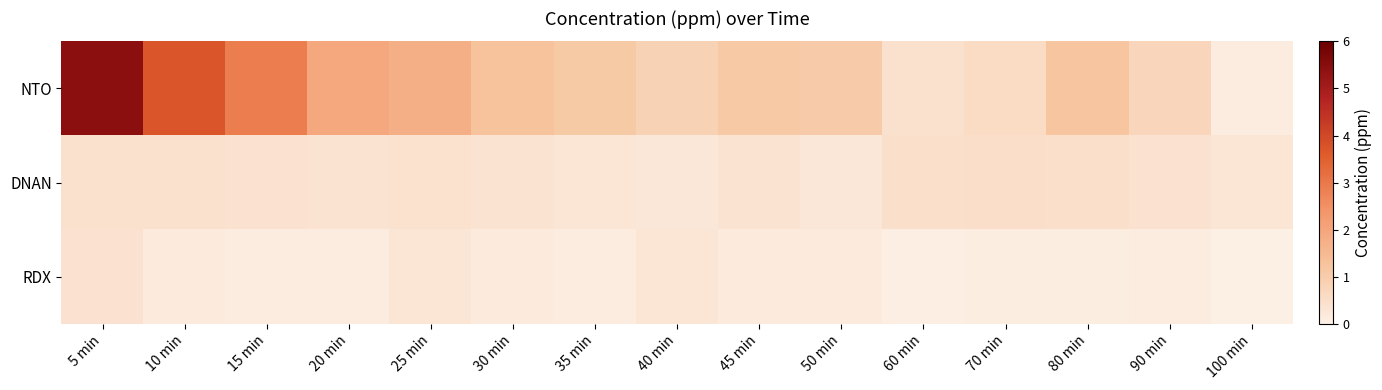

List the series in order of their peak value, highest first.

NTO, DNAN, RDX